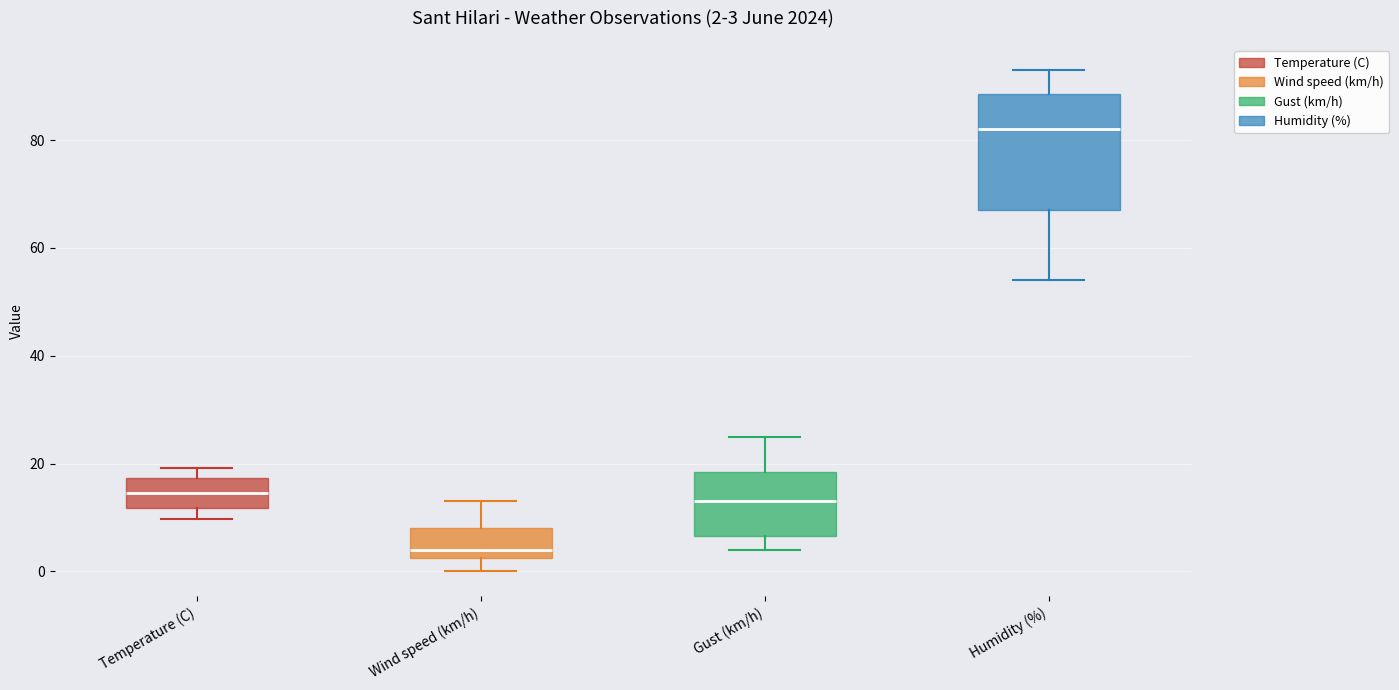

Comparing the boxes themselves (not the whiskers), which one is the tallest?

Humidity (%)